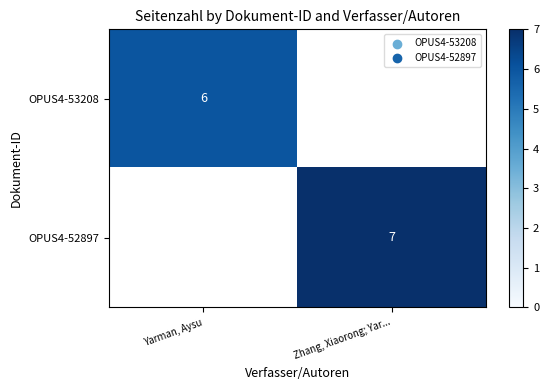

The value of OPUS4-52897 at Zhang, Xiaorong; Yar... is 11. True or false?

False